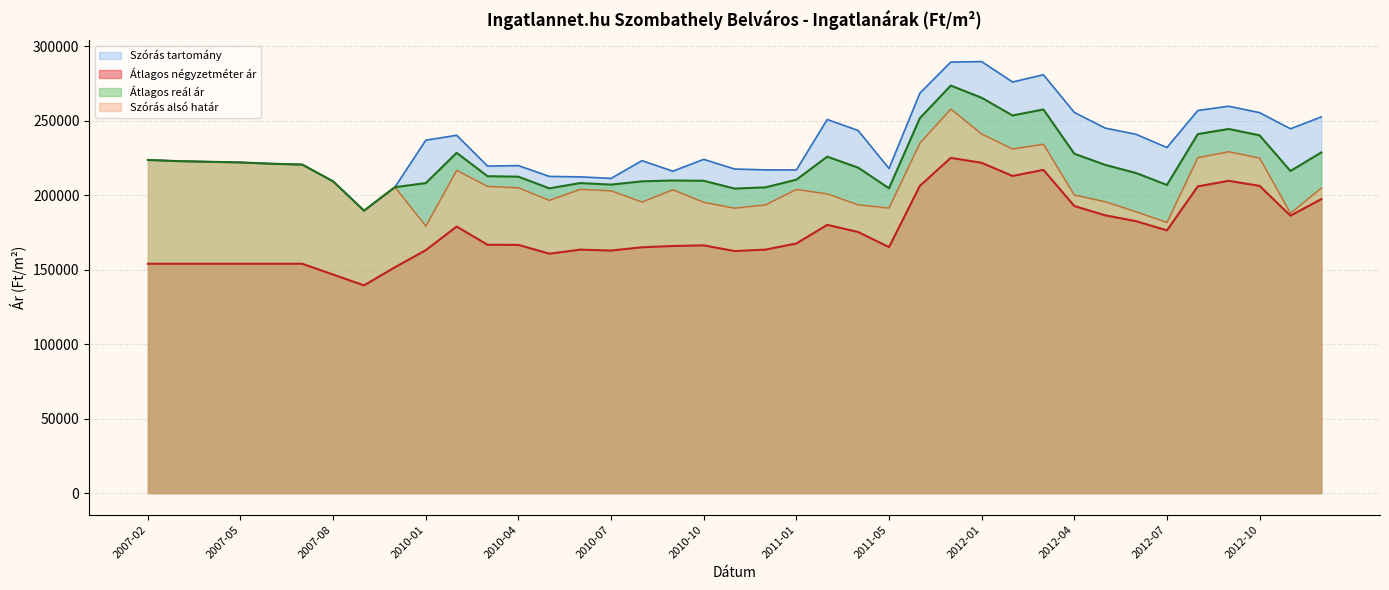

Between 2010-10 and 2012-01, which series saw the biggest shift?

Szórás felső határ